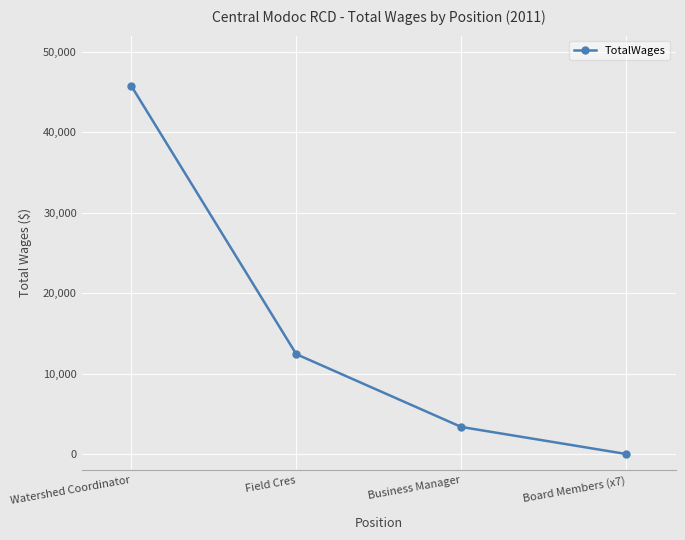

Count the number of categories in the chart.

4